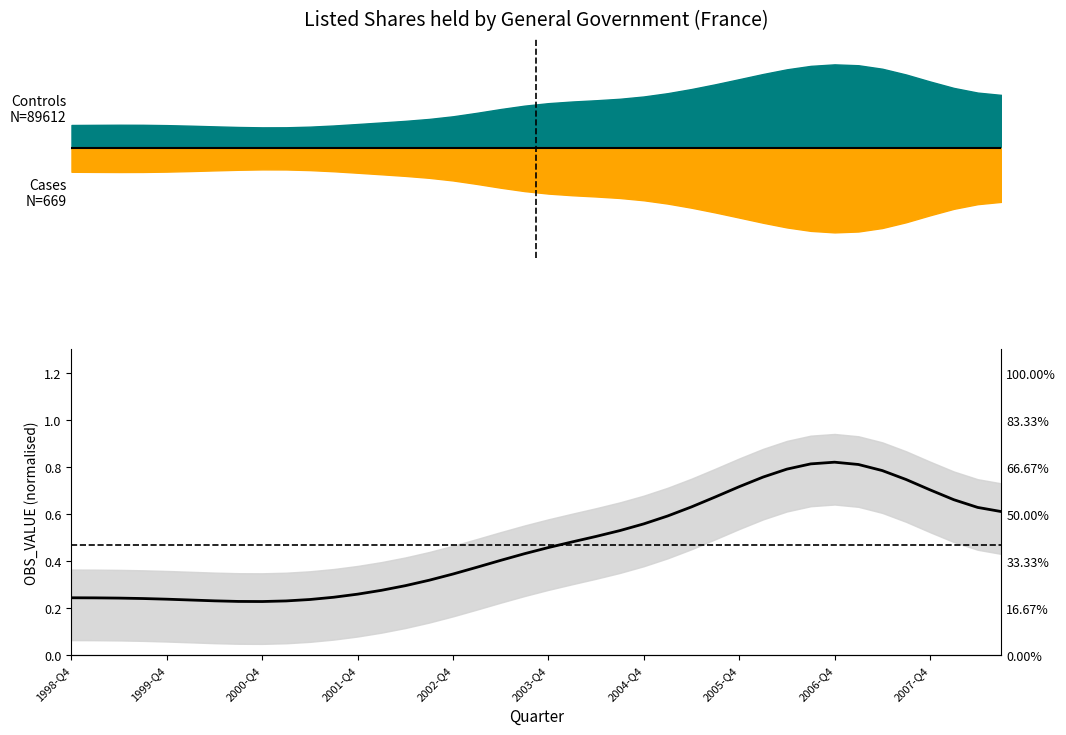

The chart shows a value of 0.4 at 13. True or false?

False